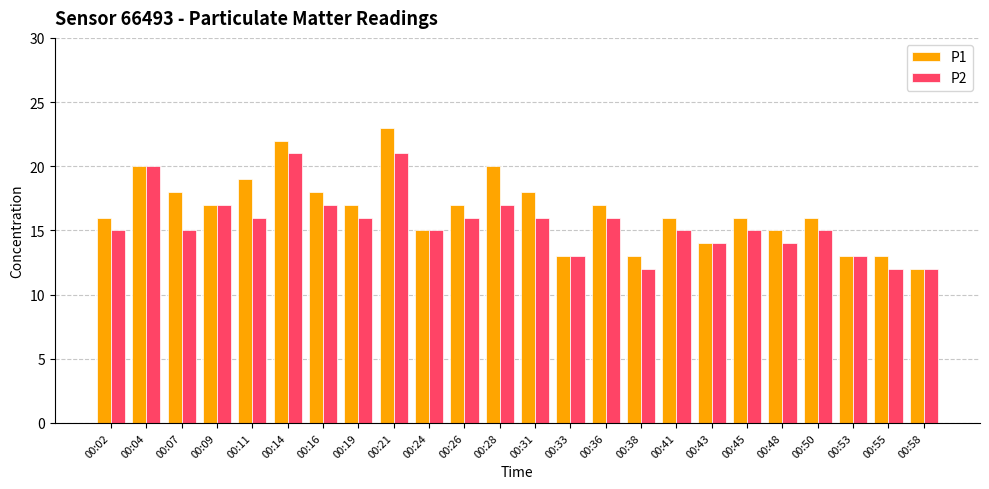

At which label does P1 first exceed 17?

00:04